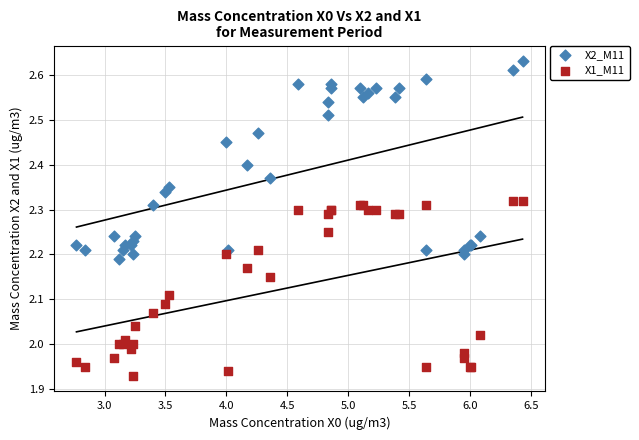

Which series reaches the maximum Y coordinate?

X2_M11